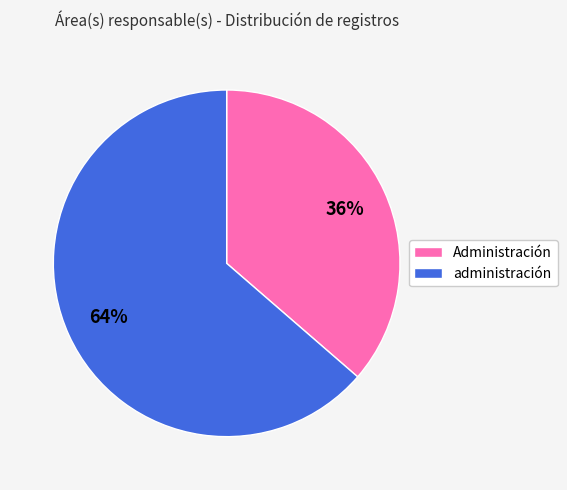

The administración slice represents 64% of the pie. True or false?

True